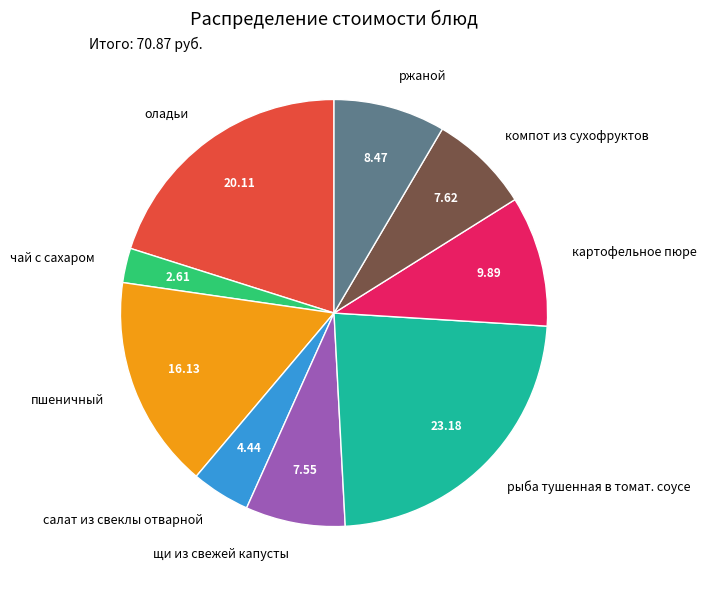

Between картофельное пюре and рыба тушенная в томат. соусе, which is larger?

рыба тушенная в томат. соусе